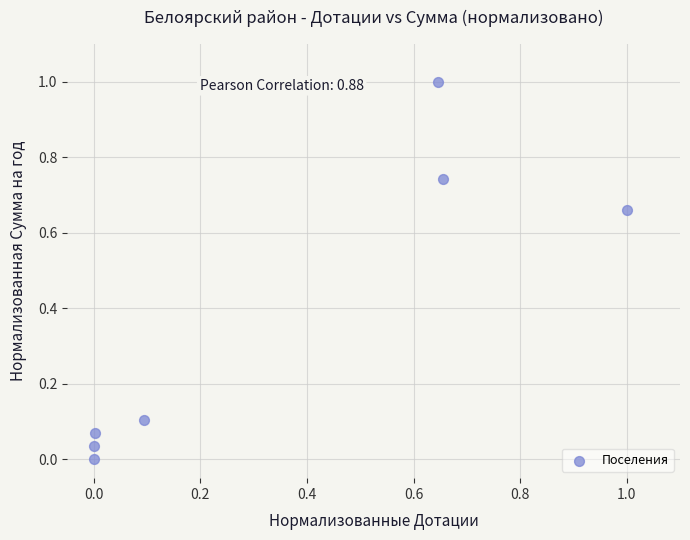

What is the average Y value?

0.4